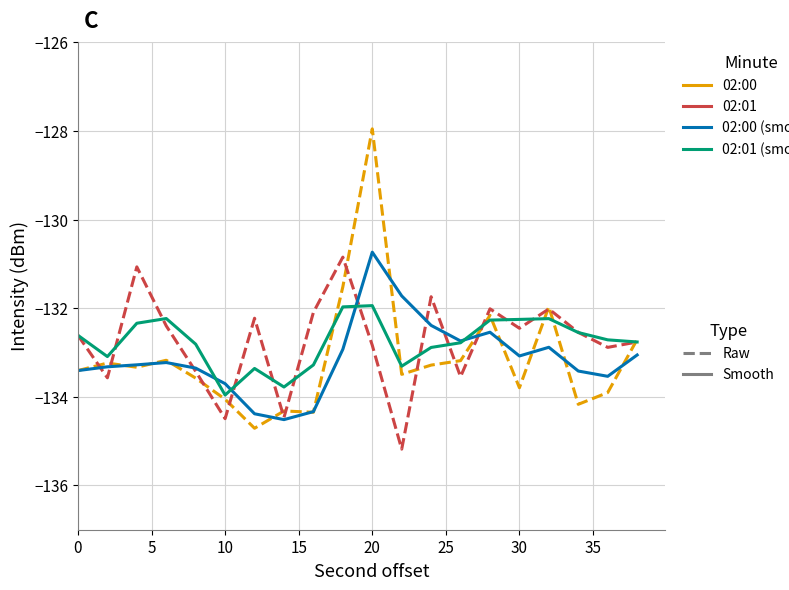

What is the minimum value shown in the chart?

-135.2